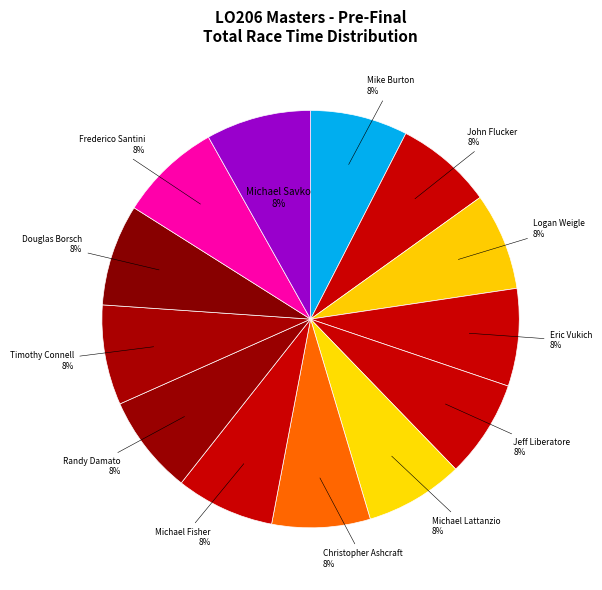

To the nearest percent, what portion does Frederico Santini represent?

8%